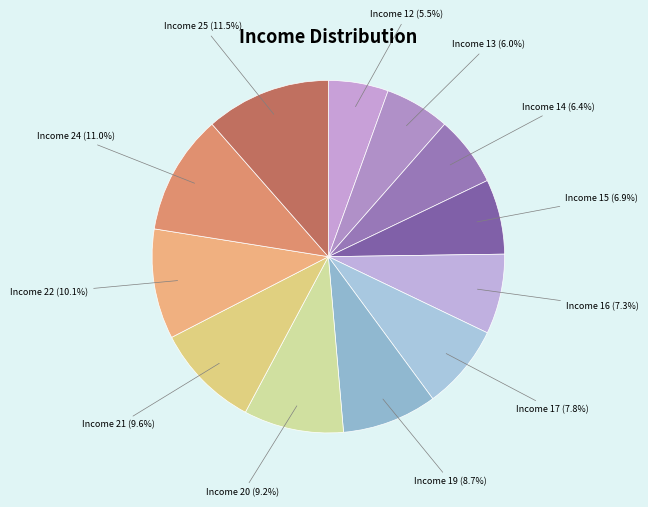

Count the number of slices in the pie.

12